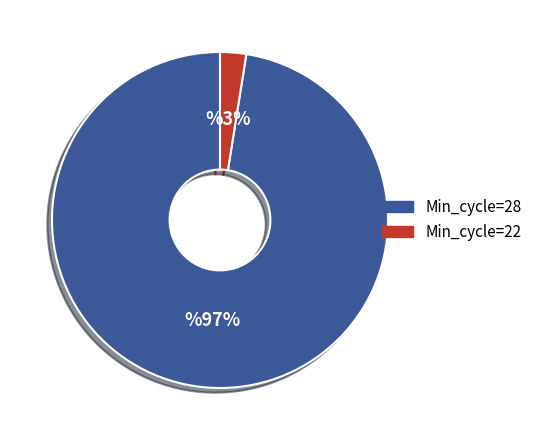

Count the number of slices in the pie.

2